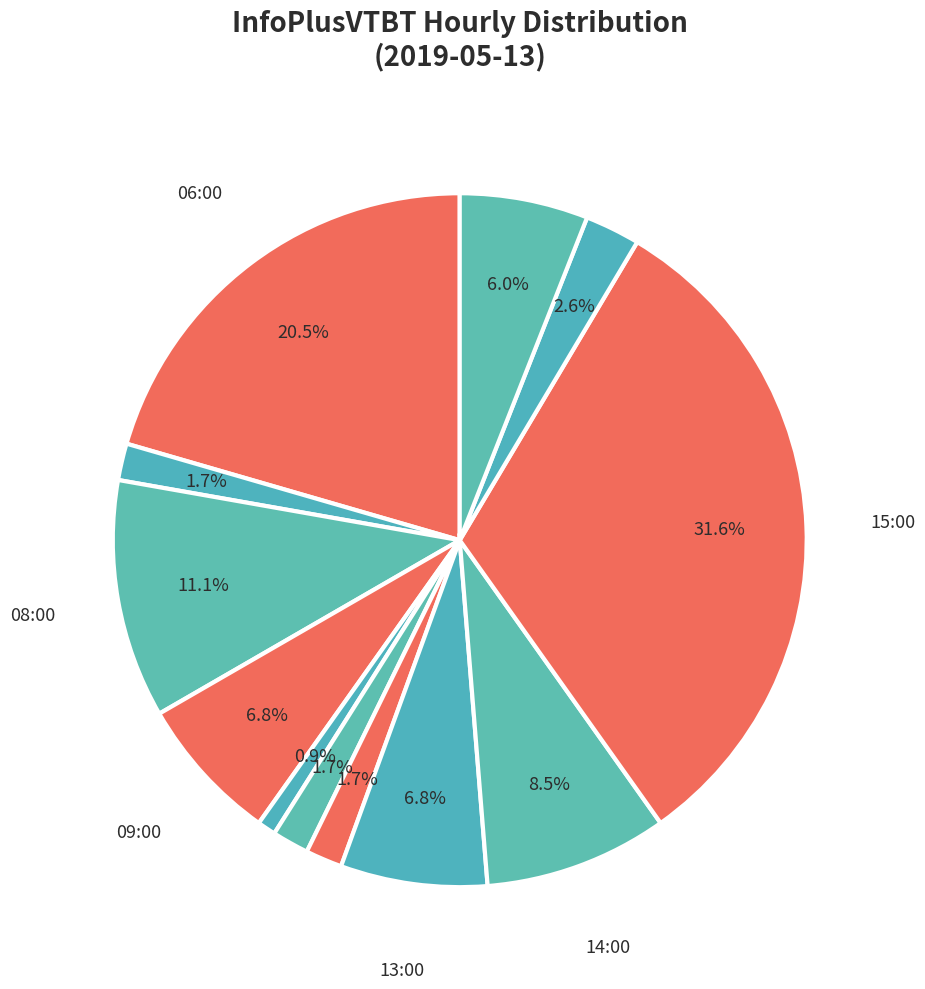

How many slices are in this pie chart?

12